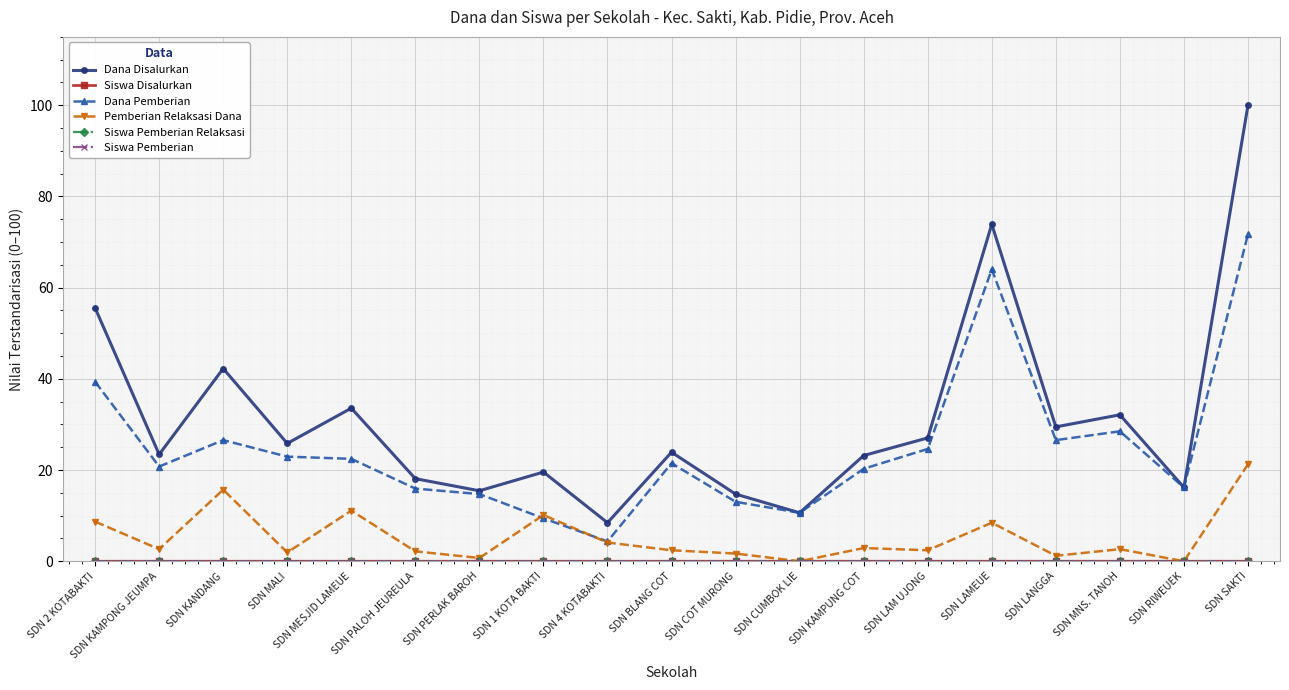

Which category has the highest value across all series?

SDN SAKTI